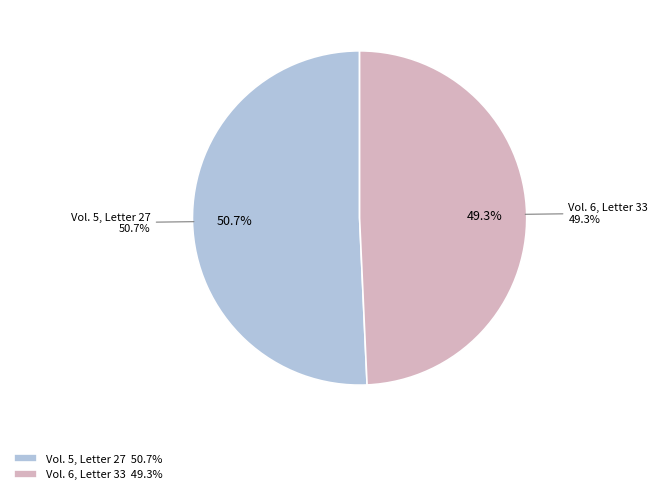

What is the total percentage of Vol. 6, Letter 33 and Vol. 5, Letter 27?

100.0%